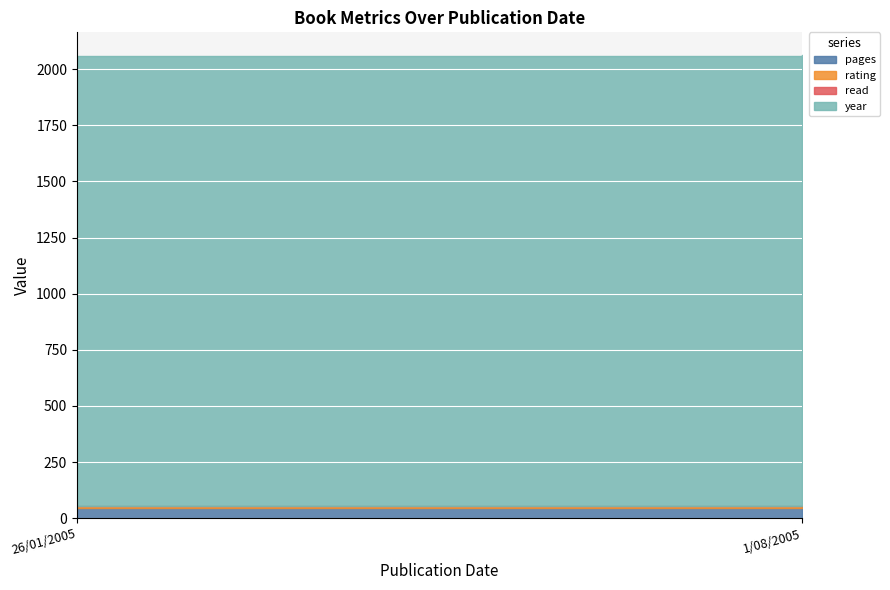

What are all the series names shown in the legend?

pages, rating, read, year